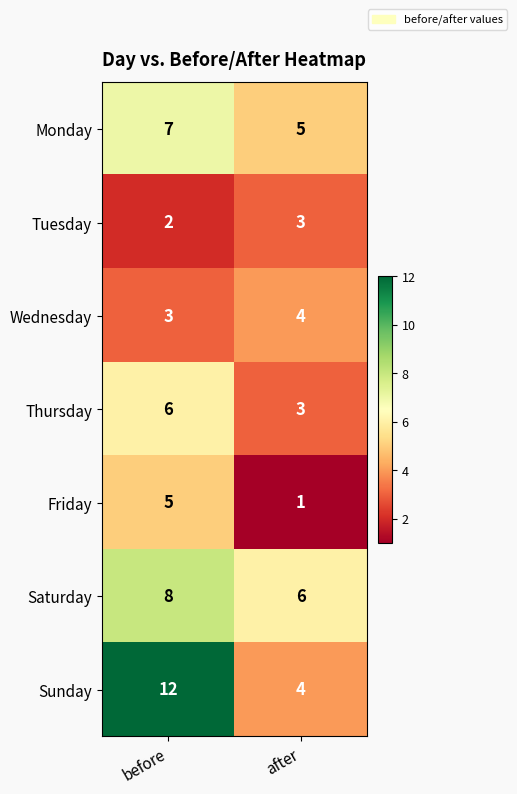

Count the number of data series in this chart.

7